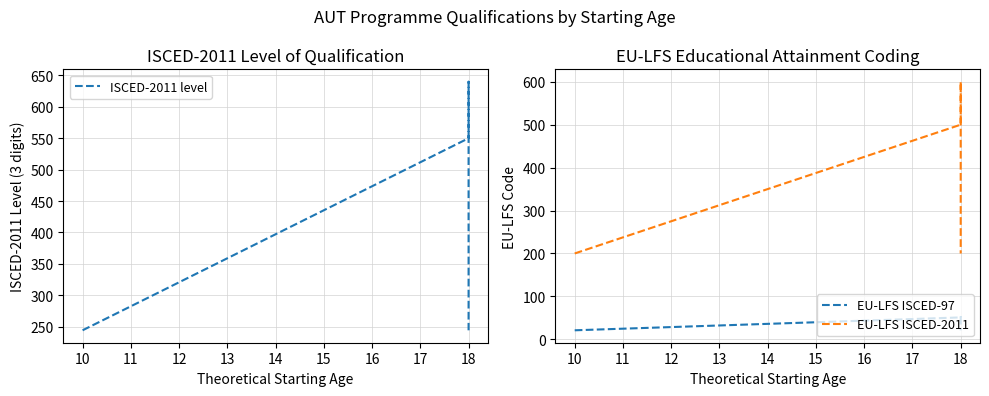

What is the average value of the EU-LFS ISCED-2011 series?

400